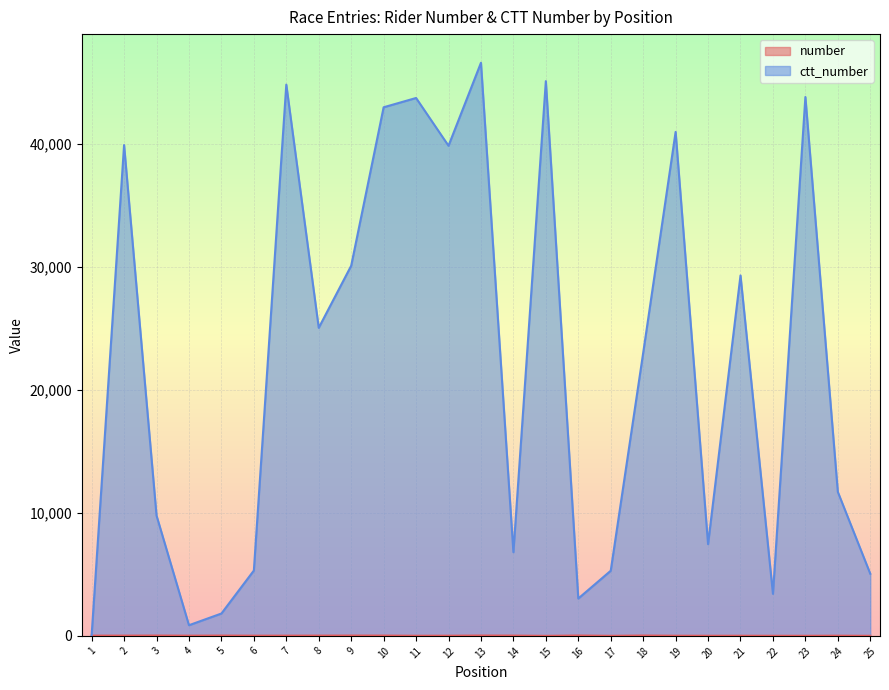

What is the minimum value for ctt_number?

58